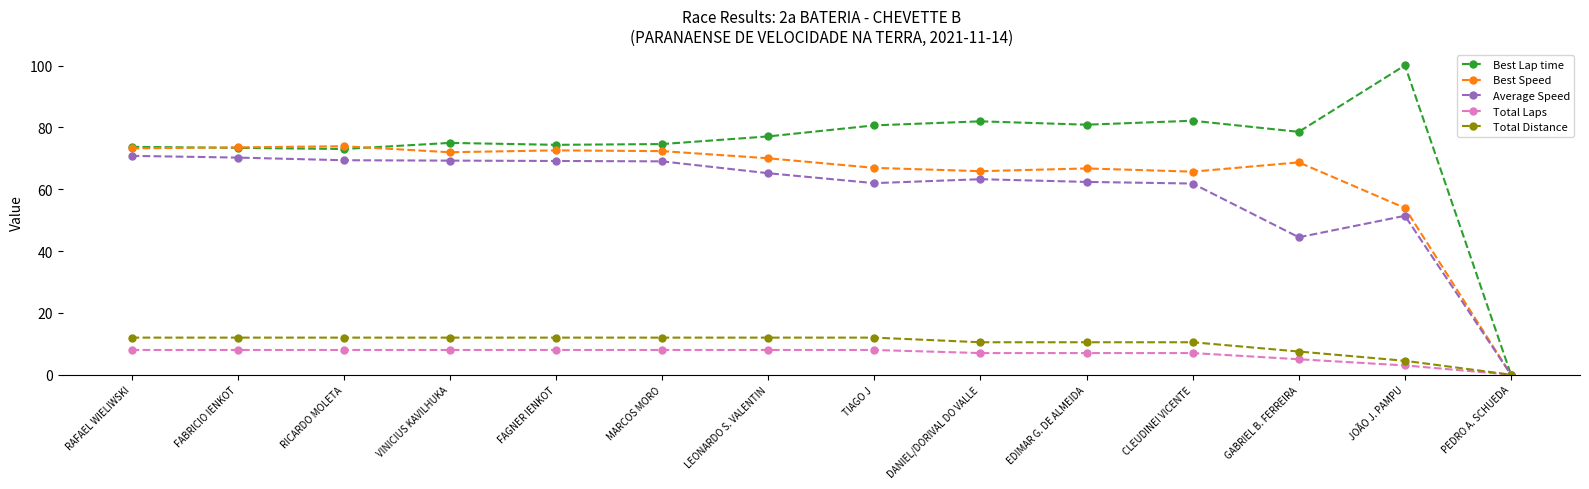

What is the label of the 12th point from the right?

RICARDO MOLETA